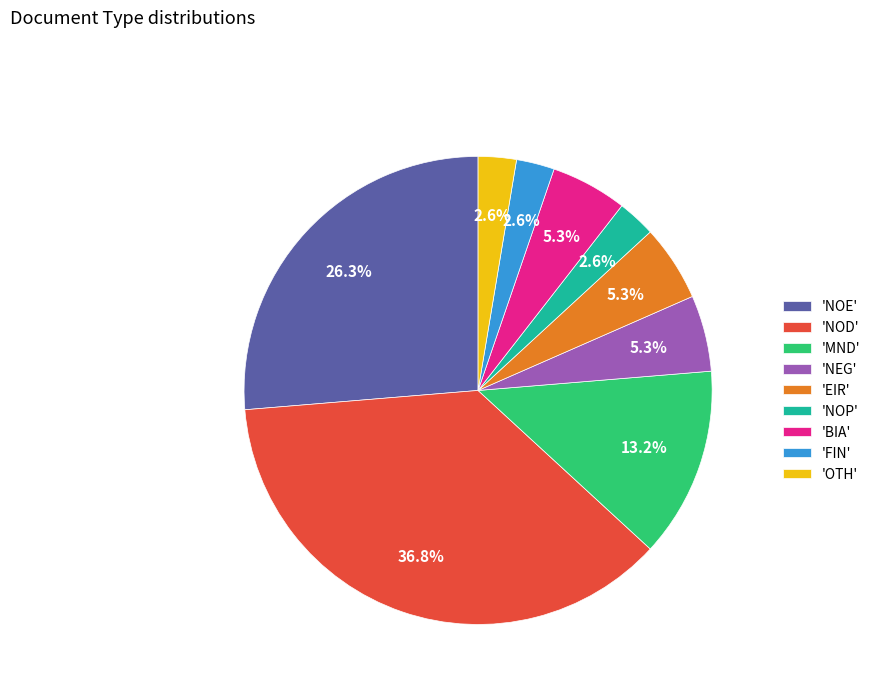

Which has a higher value, 'BIA' or 'NOD'?

'NOD'